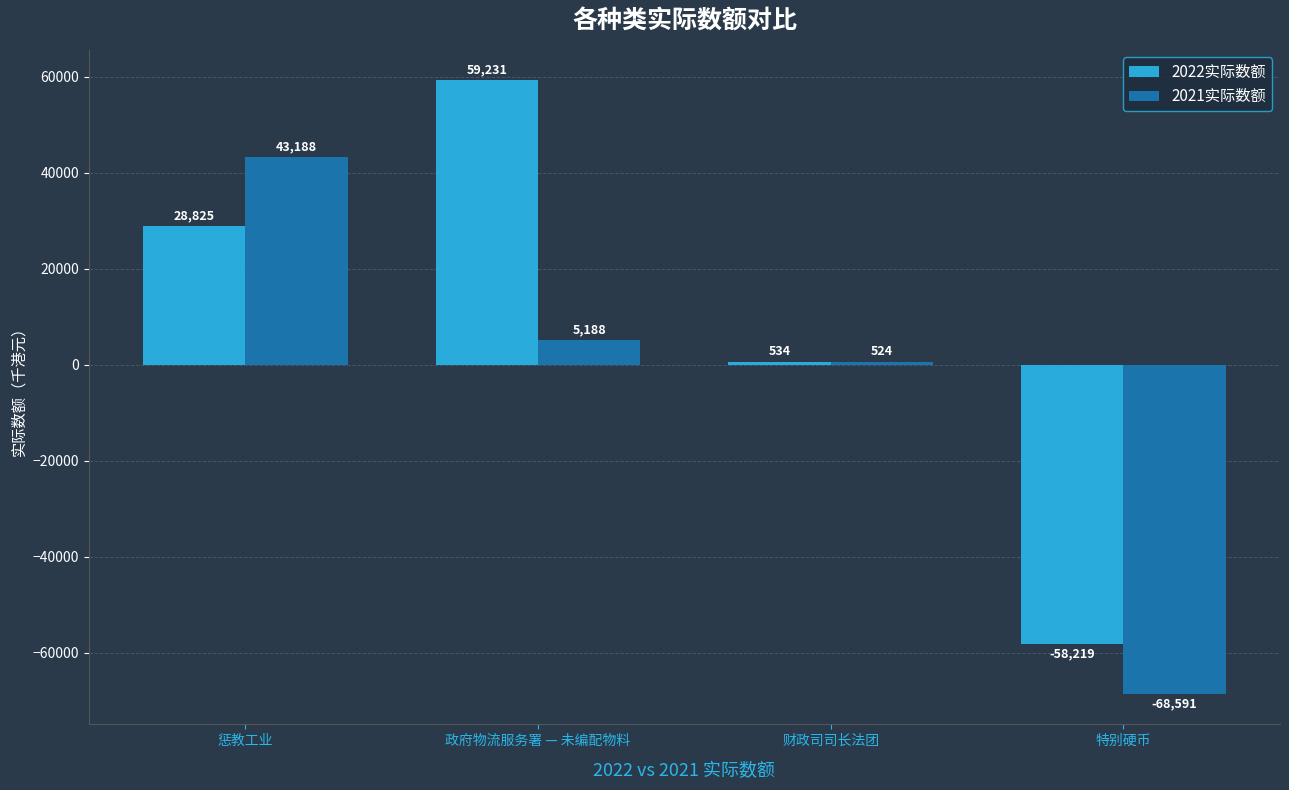

Which series has the largest range (max minus min)?

2022实际数额